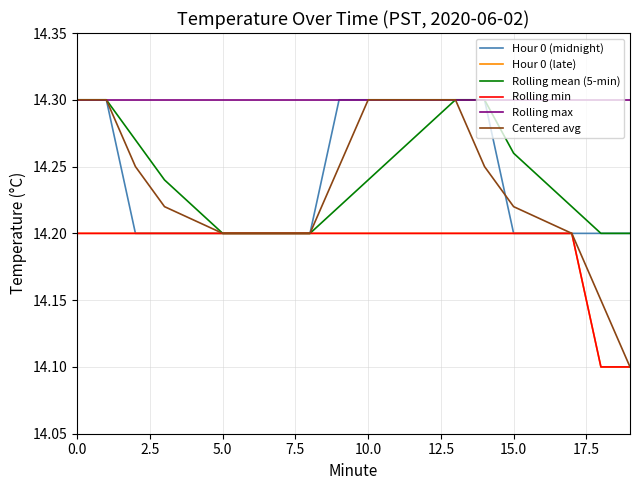

Is this an area chart (filled region under the line)?

No